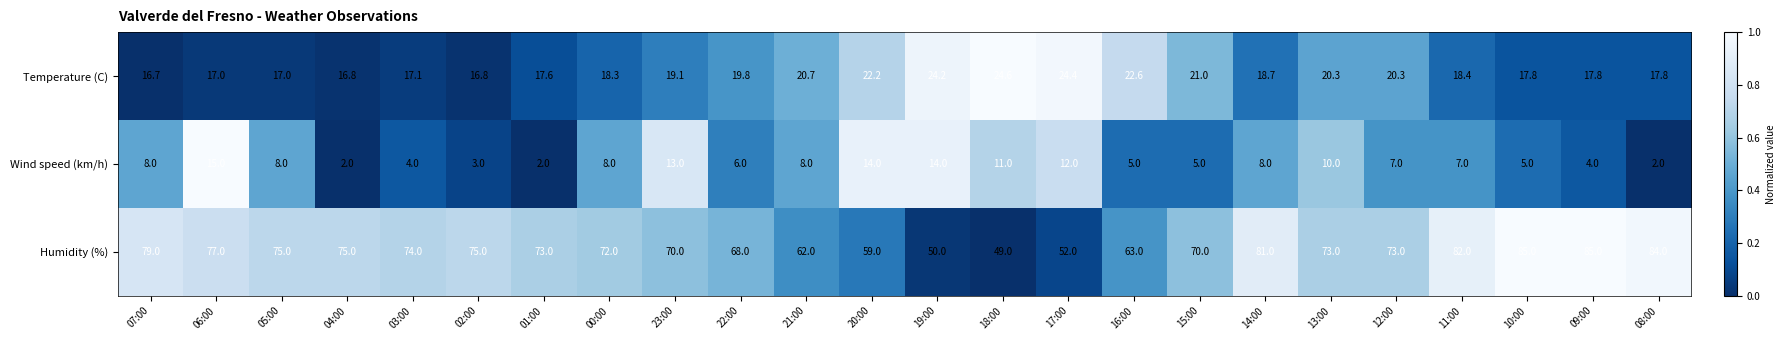

Rank the series by their maximum value, from highest to lowest.

Humidity (%), Temperature (C), Wind speed (km/h)